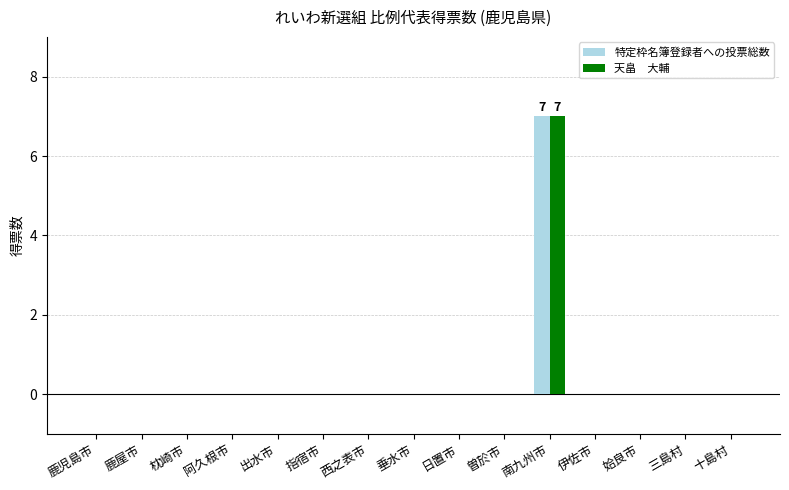

Does the chart contain stacked bars?

No